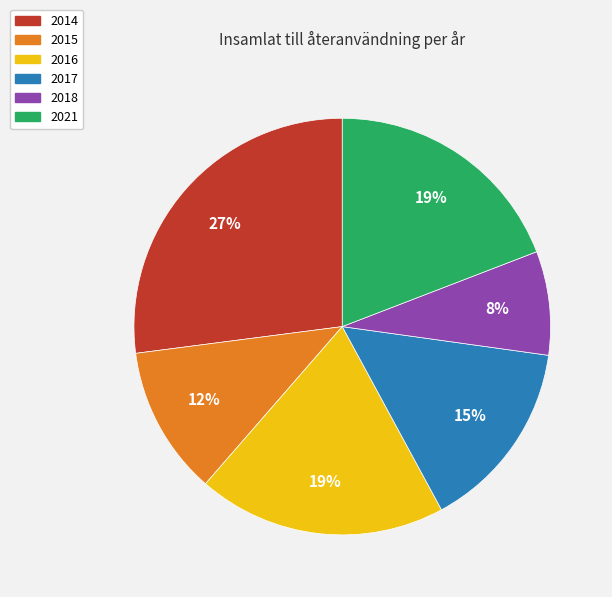

Is it true that 2015 is 12% of the pie?

True